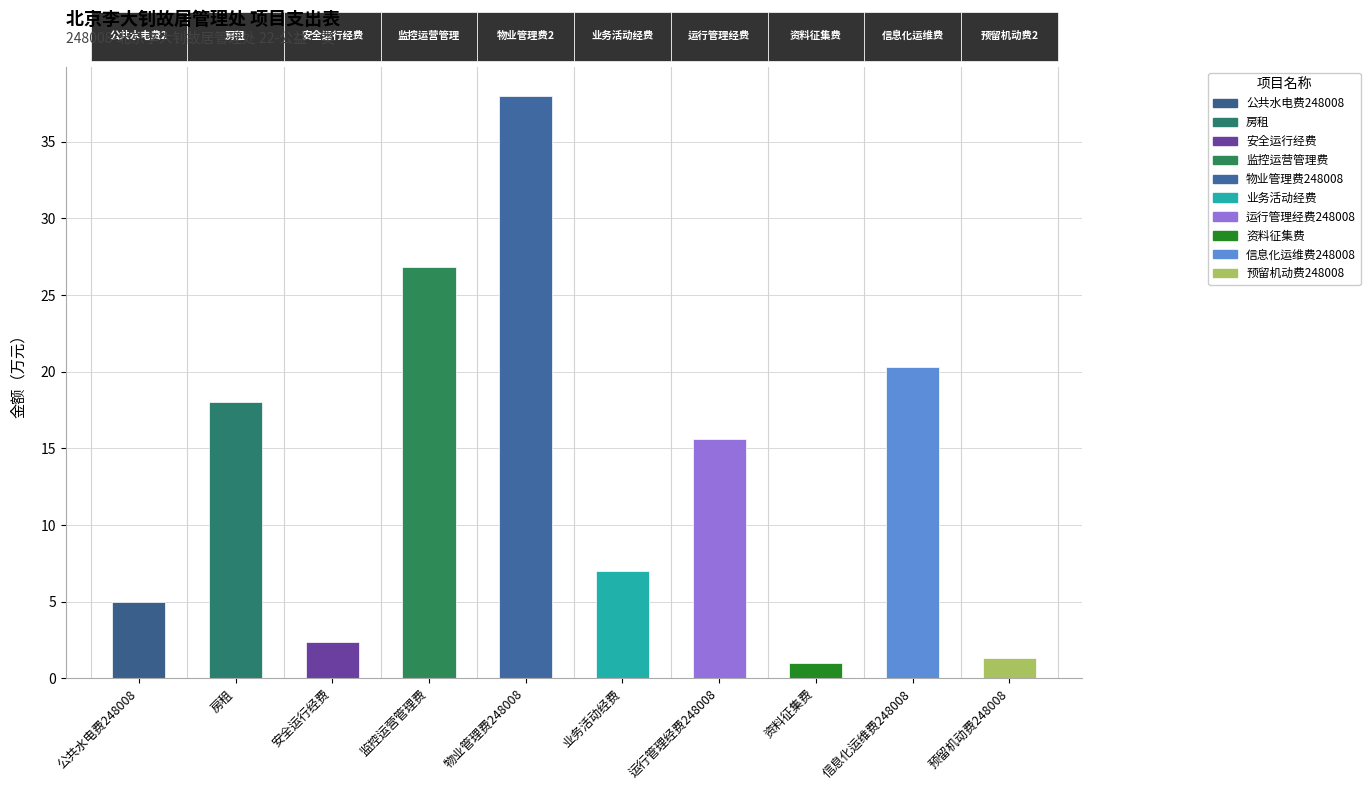

How many data points does each series have?

10